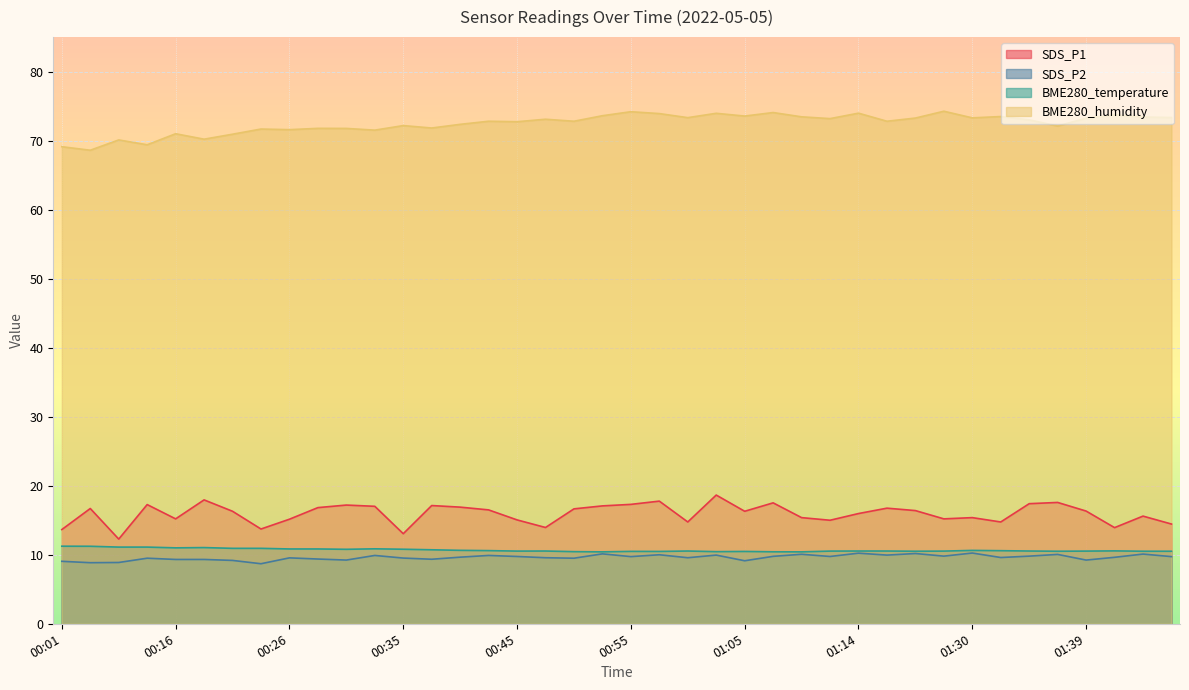

What is the maximum value for BME280_temperature?

11.2